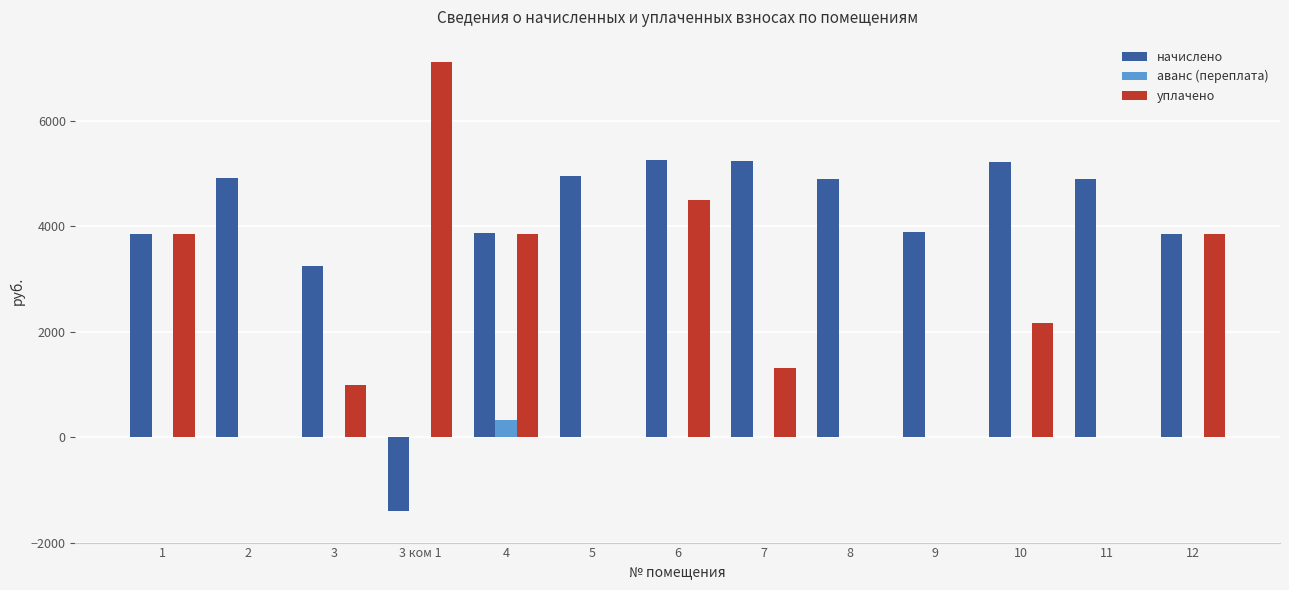

What is the average value of the аванс (переплата) series?

24.8